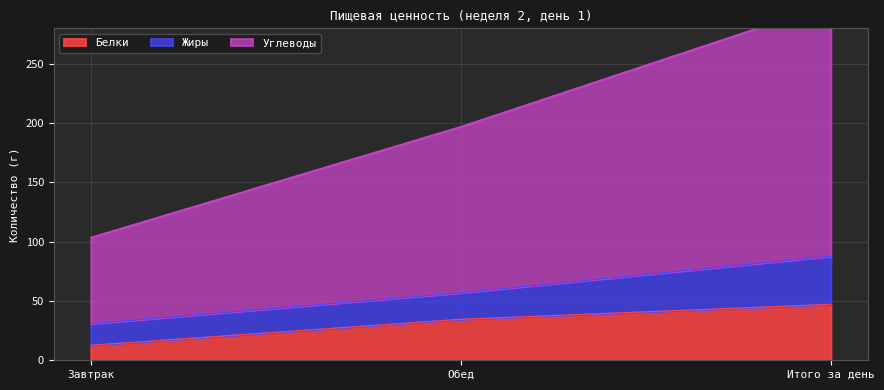

Where is Белки nearest to the value 29?

Обед